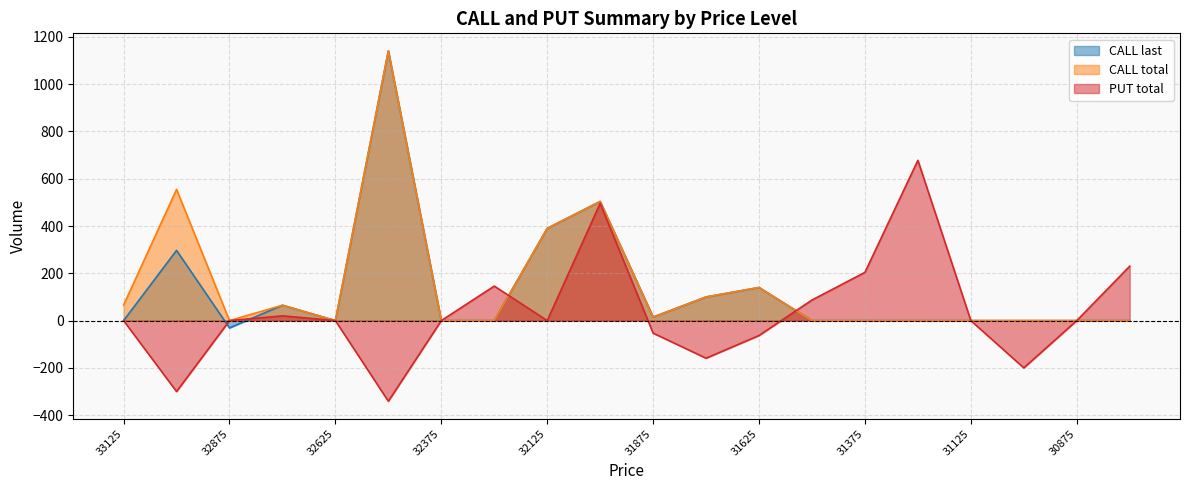

List the series in order of their overall mean, highest first.

CALL total, CALL last, PUT total